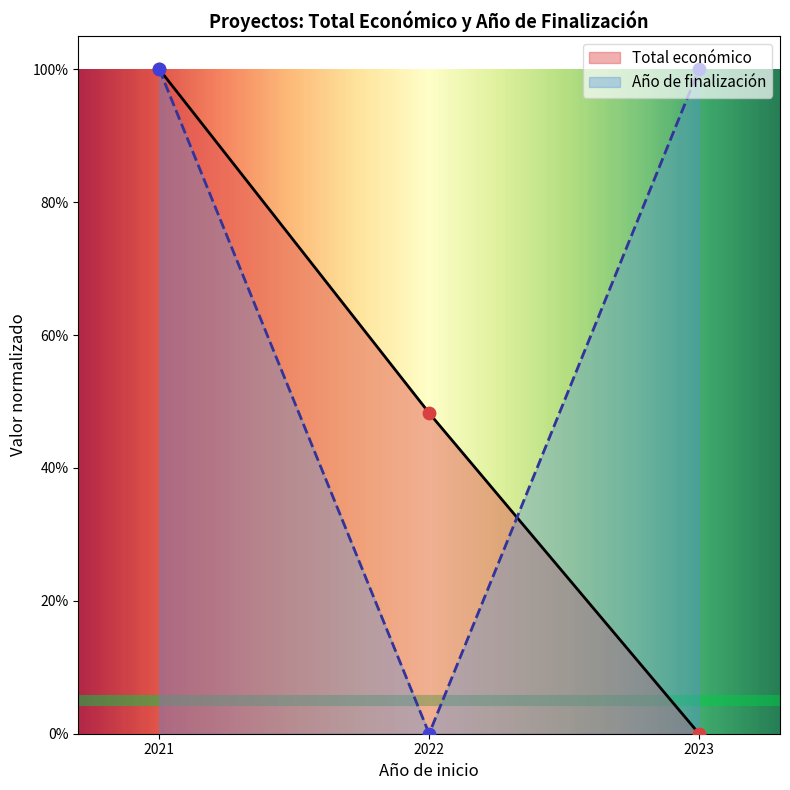

Which series has the largest Y range (max minus min)?

Total económico